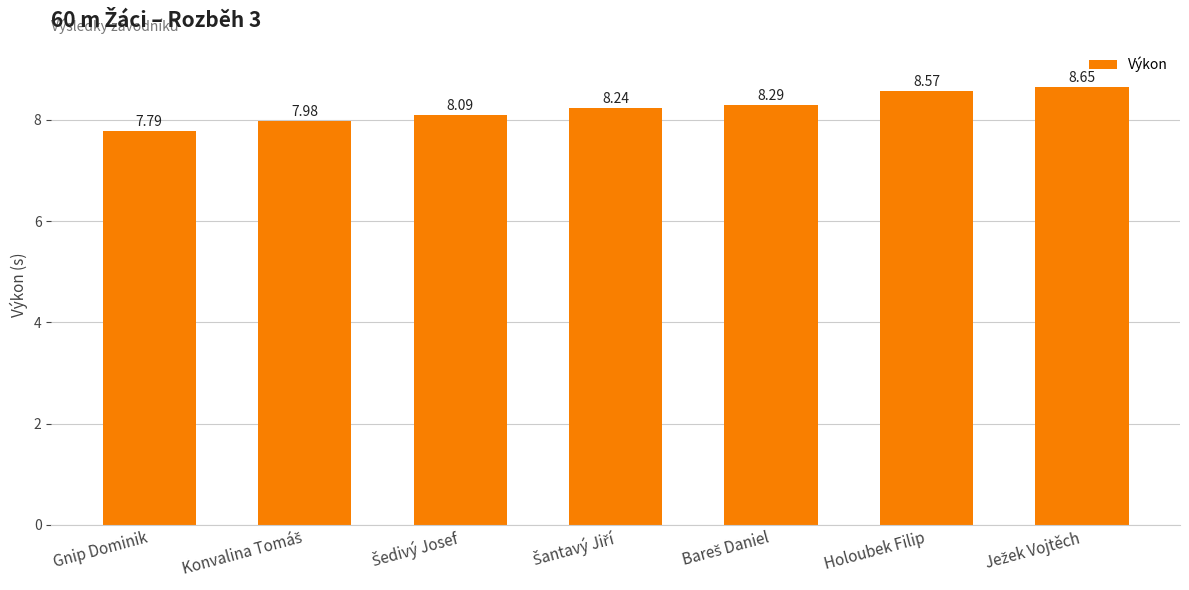

How many values are below 8?

2